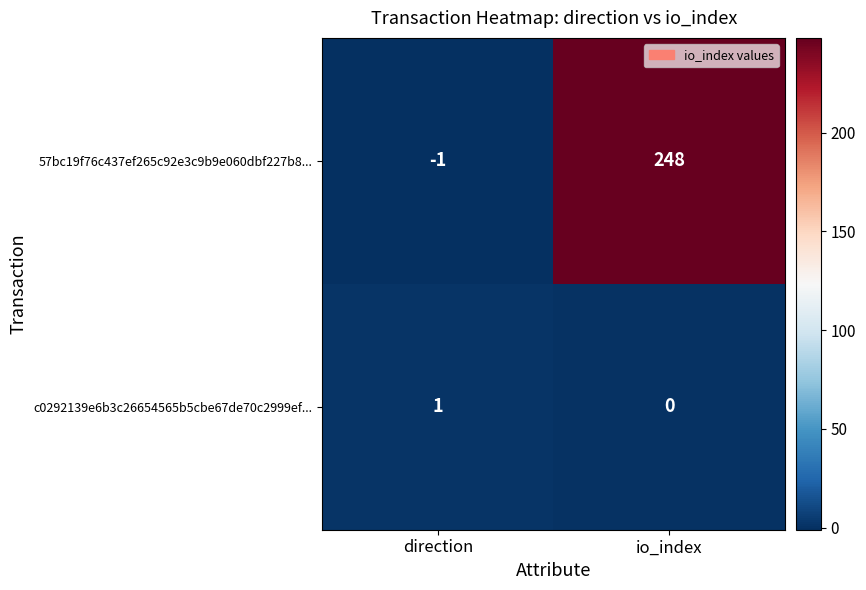

Where is 57bc19f76c437ef265c92e3c9b9e060dbf227b8... nearest to the value 123?

direction